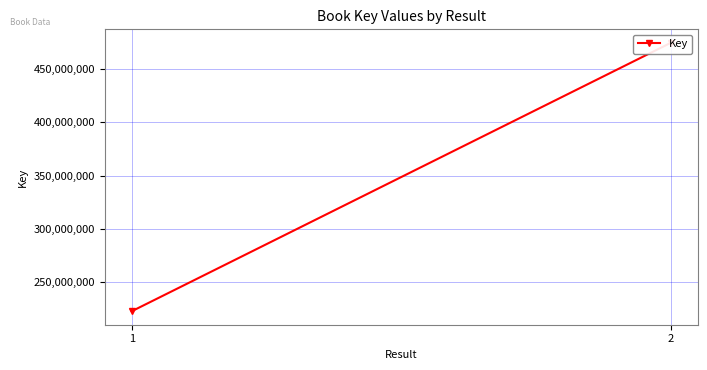

What is the minimum value shown in the chart?

222793237